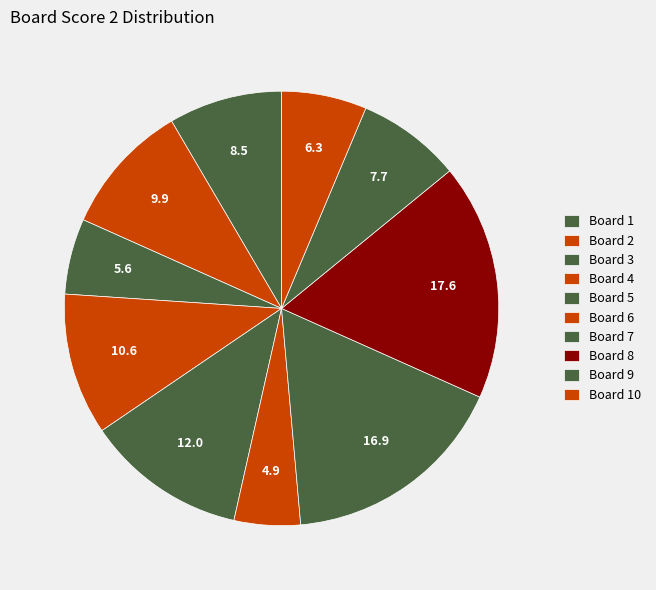

Count the number of slices in the pie.

10